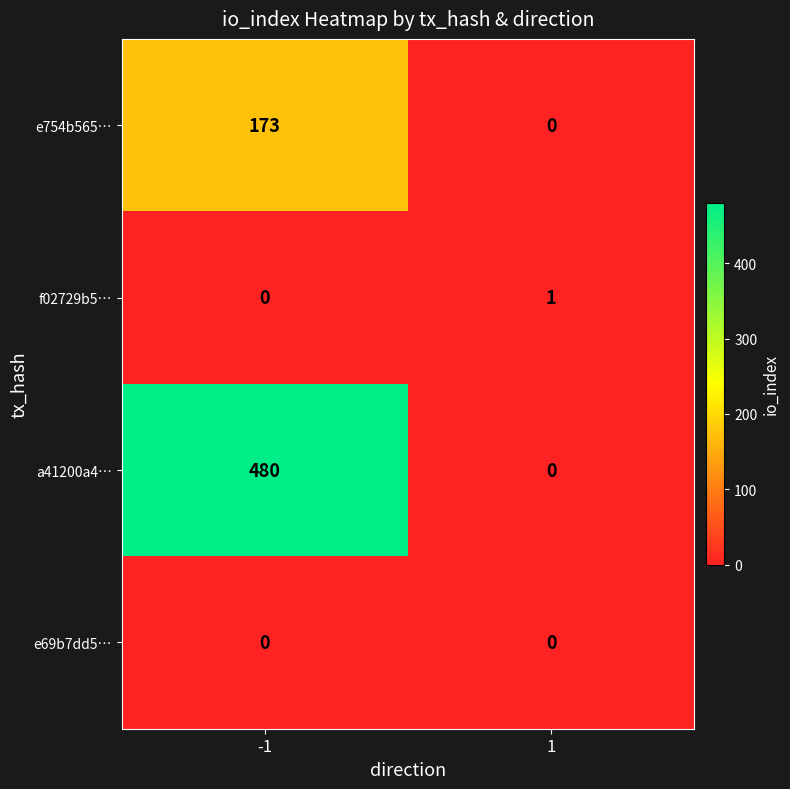

Which series has the largest total across all categories?

a41200a4…